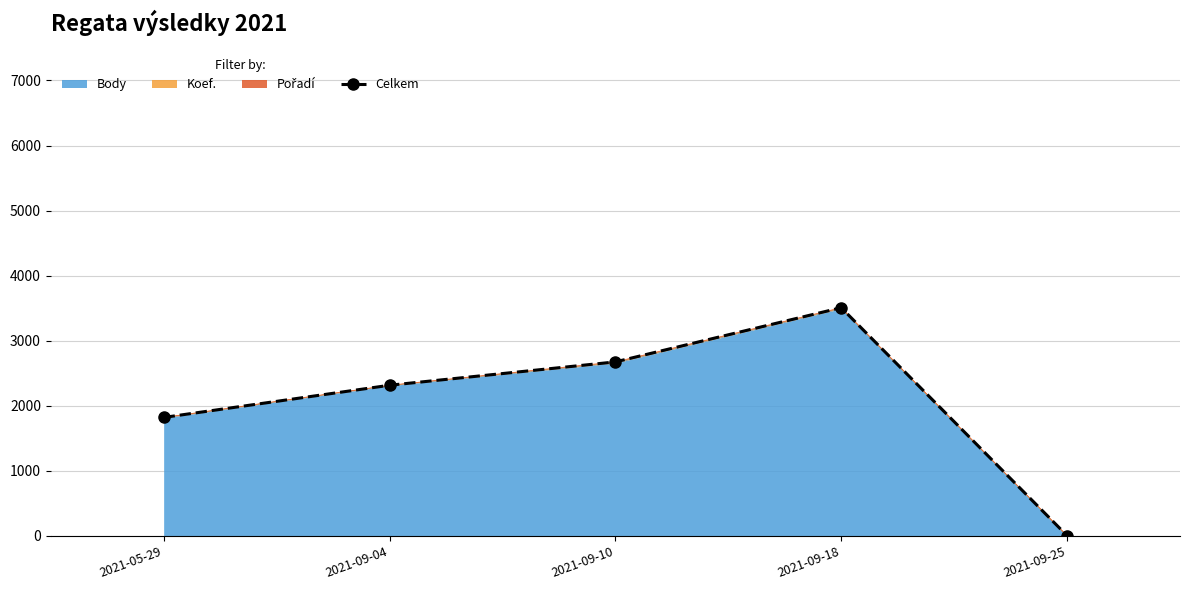

List the labels in order of value, smallest first.

2021-09-25, 2021-05-29, 2021-09-04, 2021-09-10, 2021-09-18